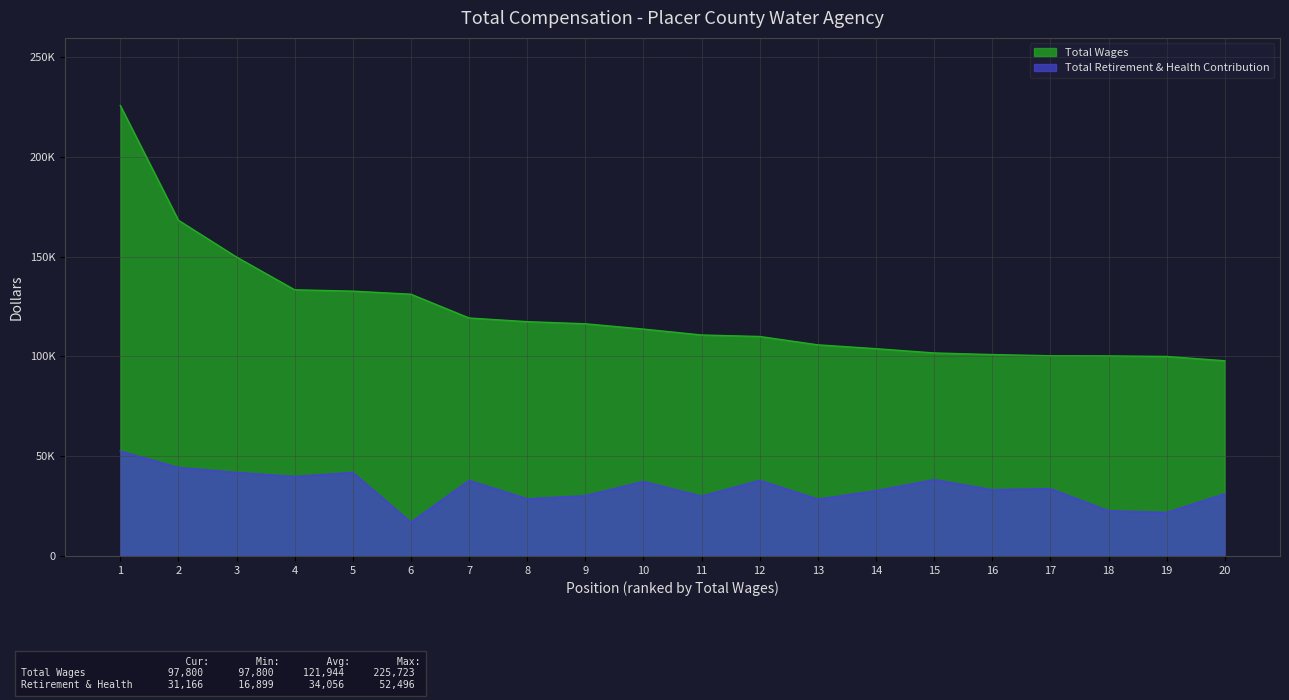

What is the value of the total_wages point at the 2nd from the left?

168227